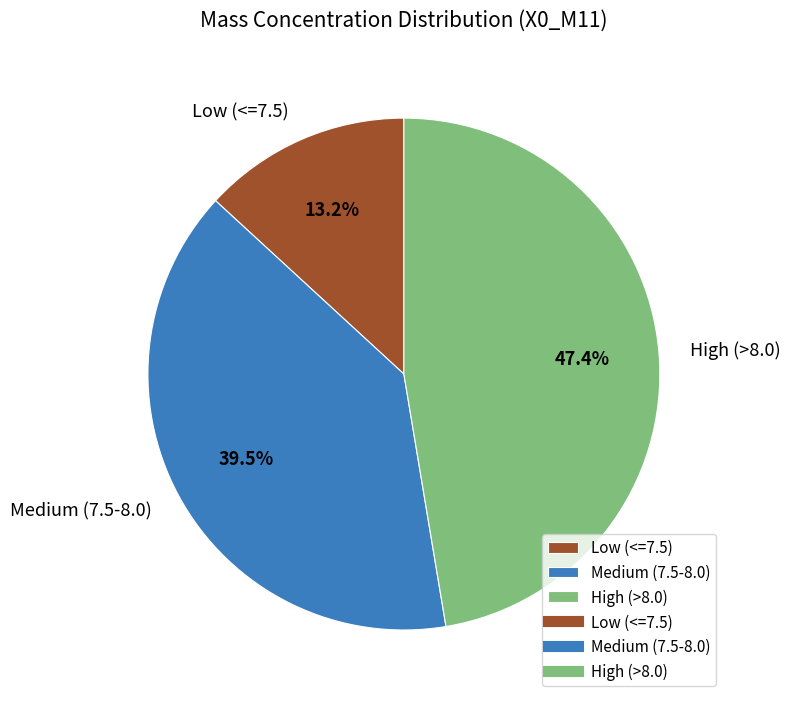

Rank the categories by value from highest to lowest.

High (>8.0), Medium (7.5-8.0), Low (<=7.5)